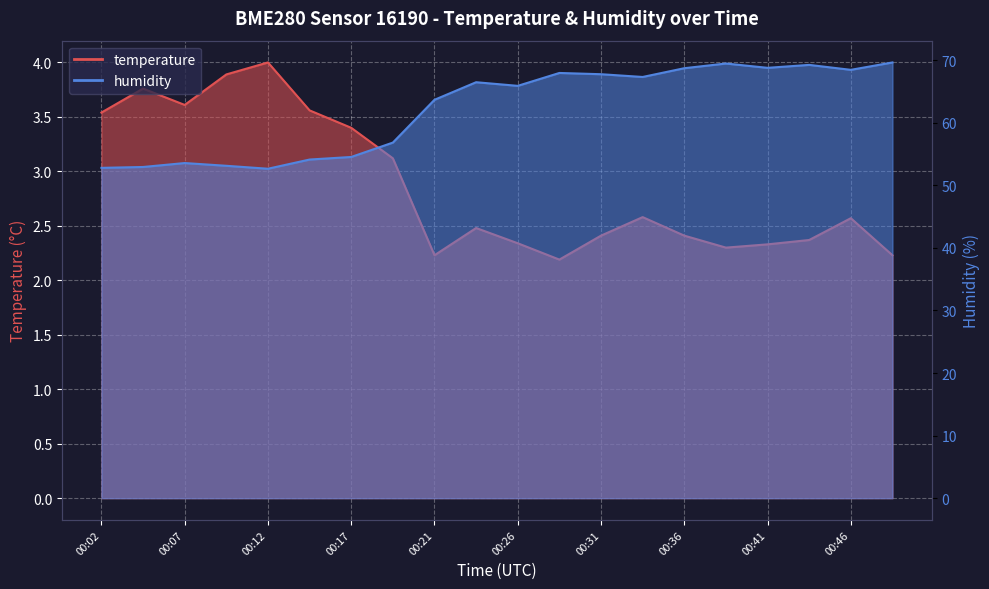

At which label is temperature closest to 3?

00:19